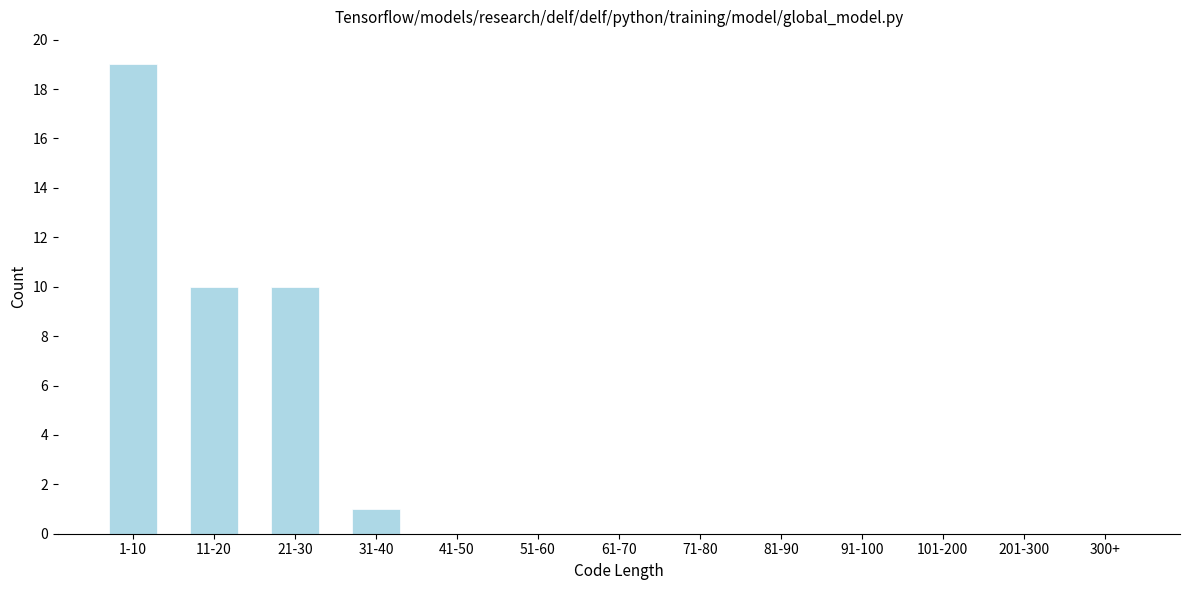

Reading right to left, list all the values displayed in this chart.

300+=0	201-300=0	101-200=0	91-100=0	81-90=0	71-80=0	61-70=0	51-60=0	41-50=0	31-40=1	21-30=10	11-20=10	1-10=19